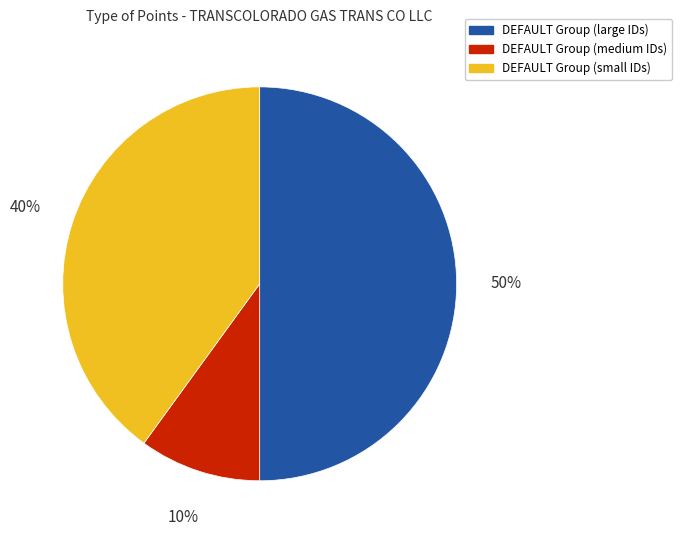

What is the ratio of the value at DEFAULT Group (small IDs) to the value at DEFAULT Group (medium IDs)?

4.0